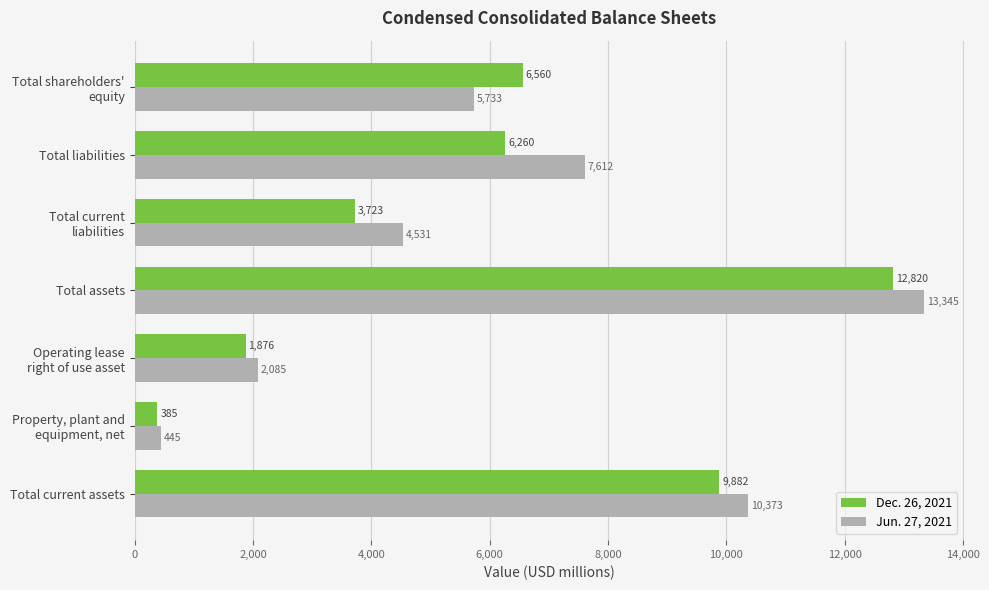

The Jun. 27, 2021 series shows 1612 at Total liabilities. True or false?

False